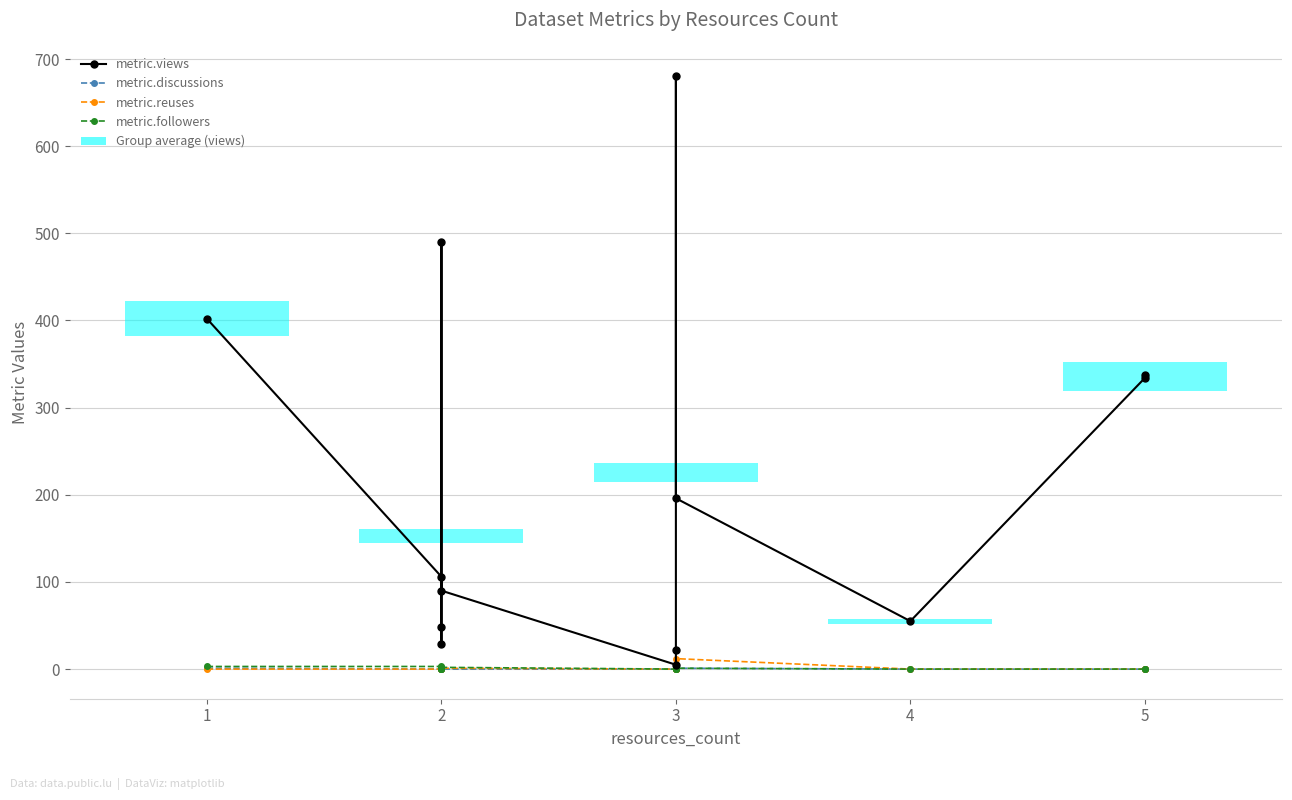

Which series has the widest spread of values?

metric.views